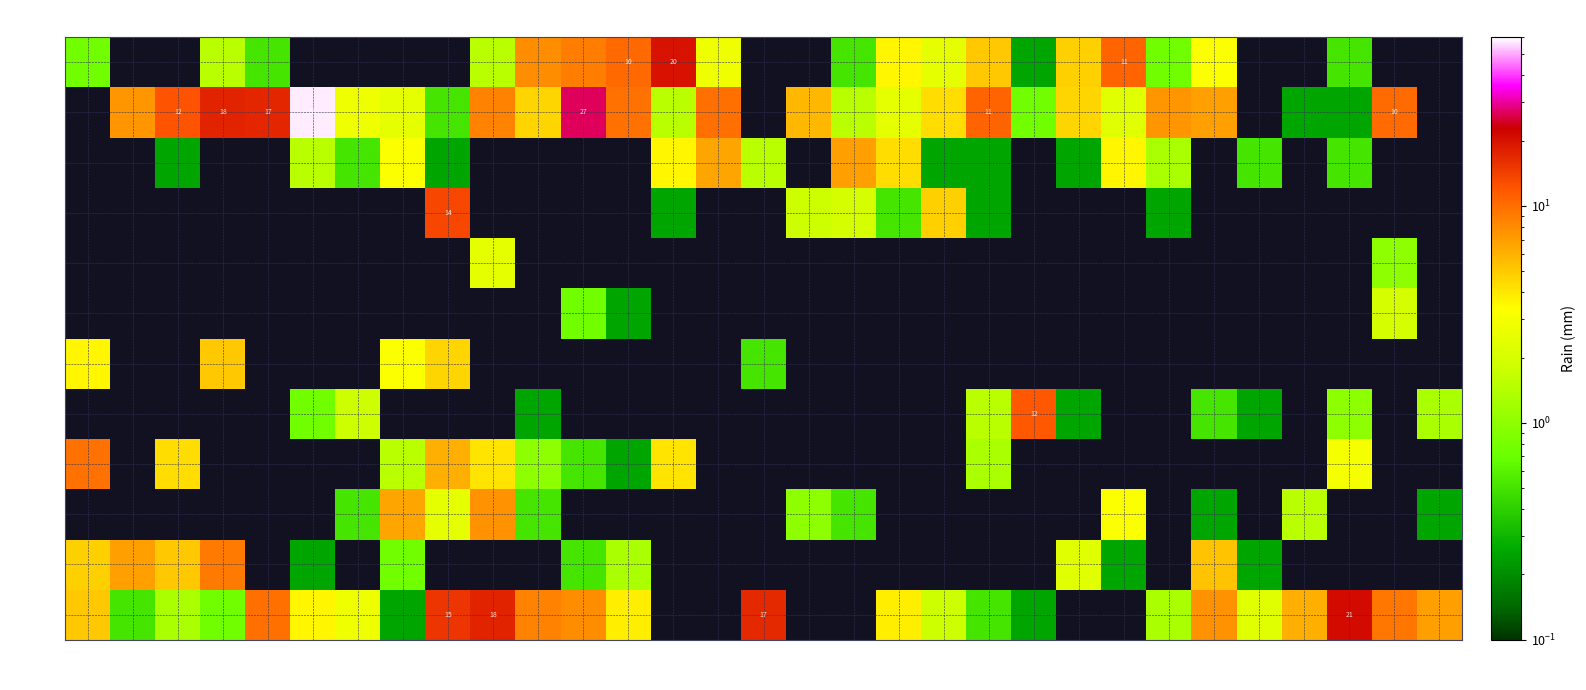

True or false: Sep has a value of 0.0 at 27.

True